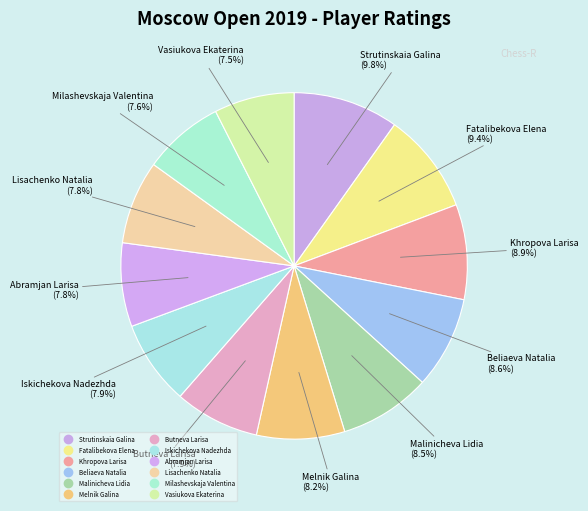

How many segments does this pie chart have?

12